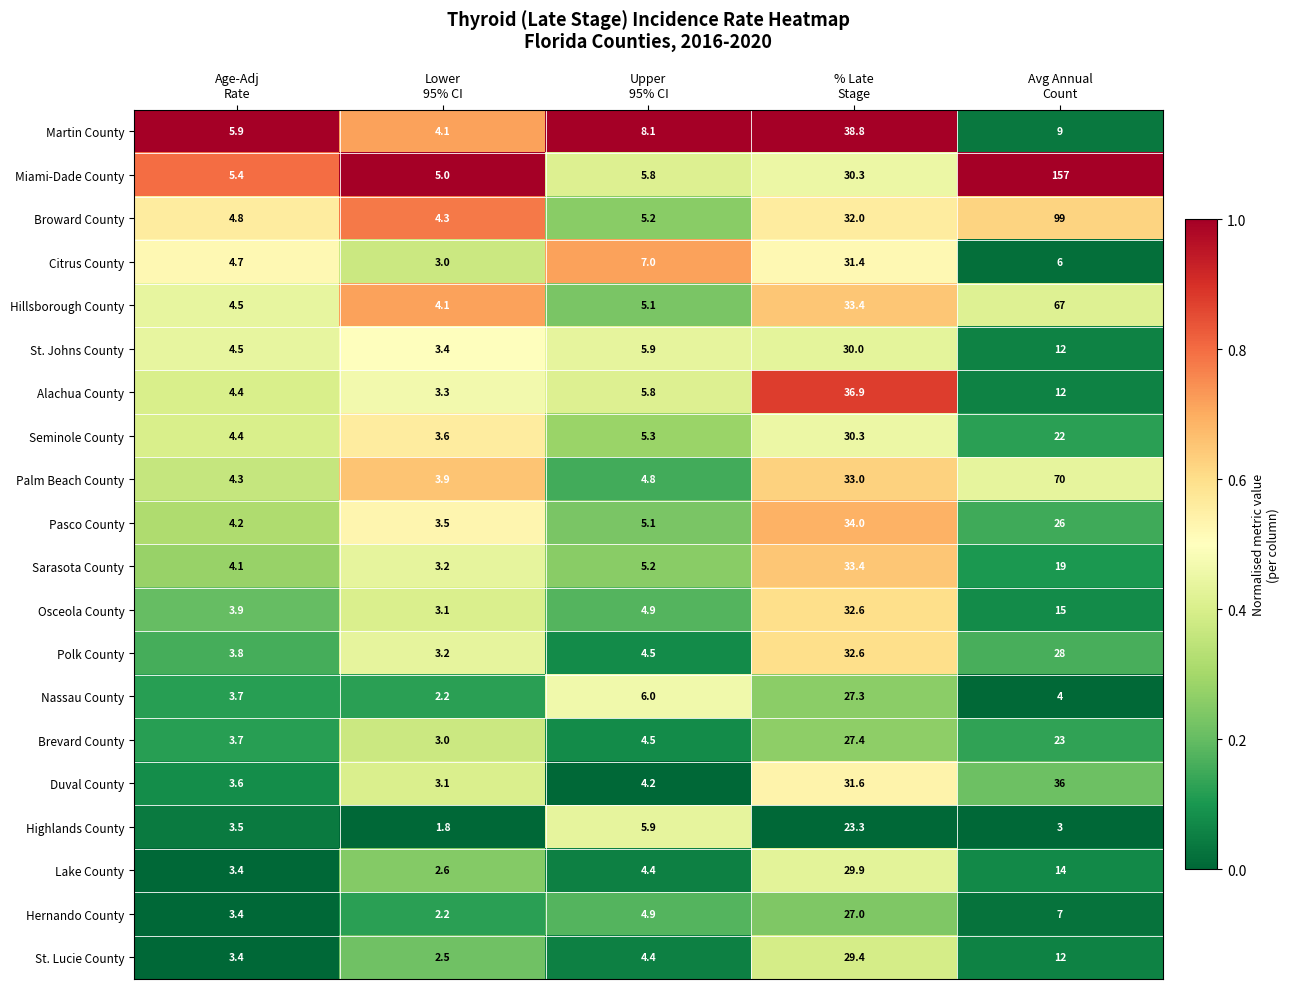

Which series has the largest range (max minus min)?

Miami-Dade County